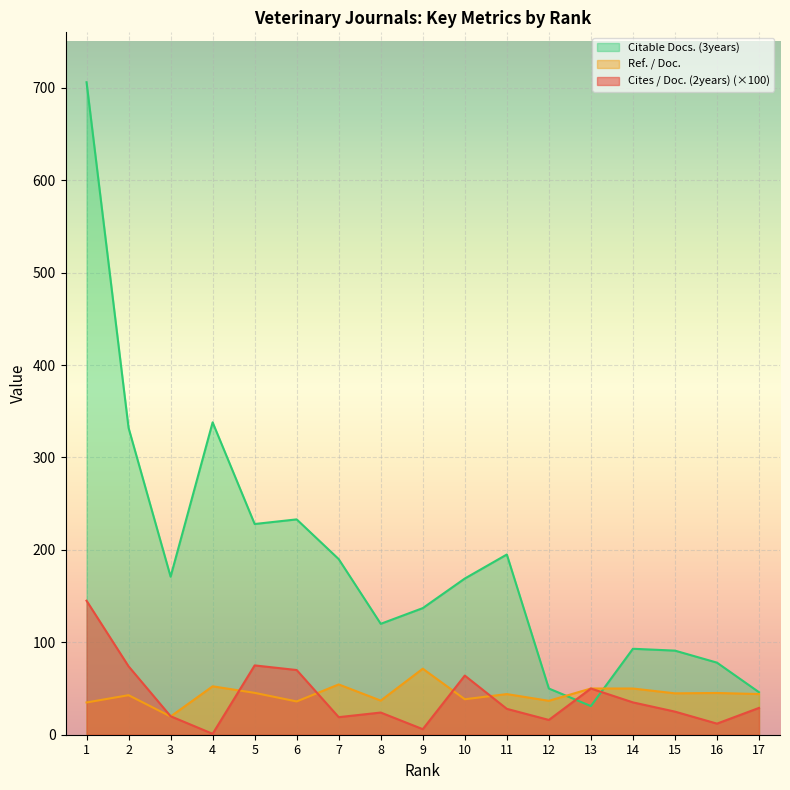

Which series has the widest spread of values?

Citable Docs. (3years)